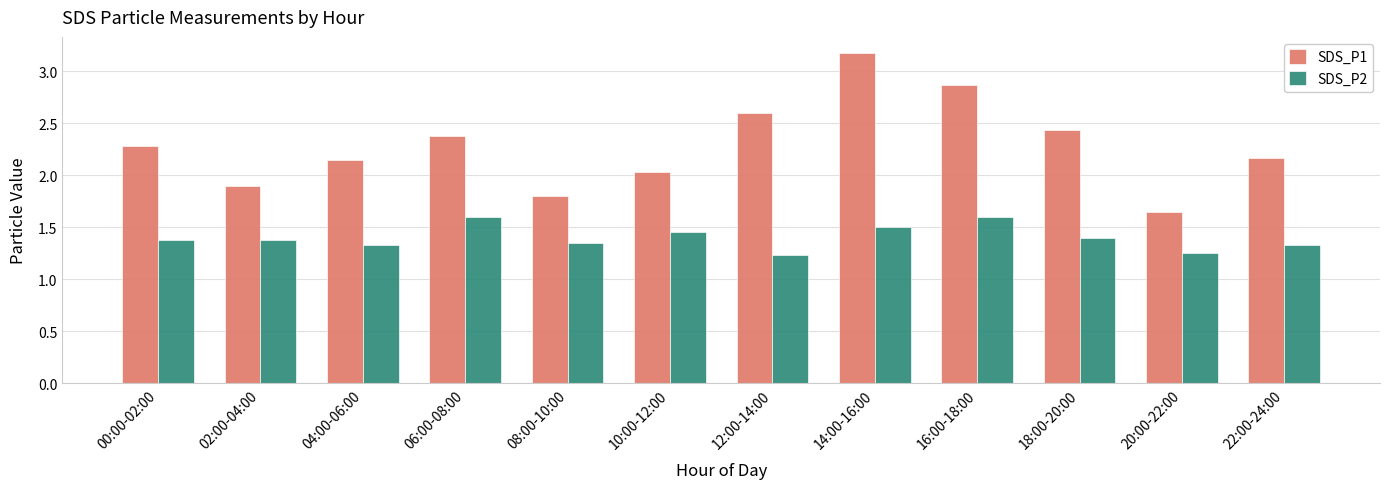

What is the average value of the SDS_P1 series?

2.3